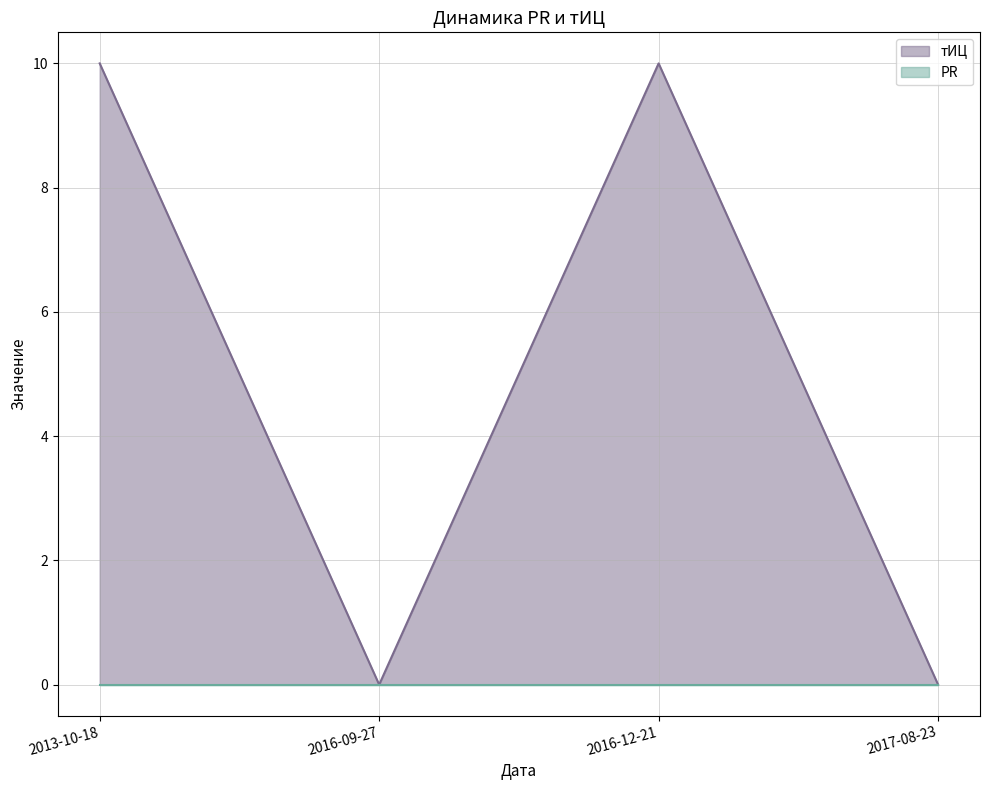

Count the number of data series in this chart.

2